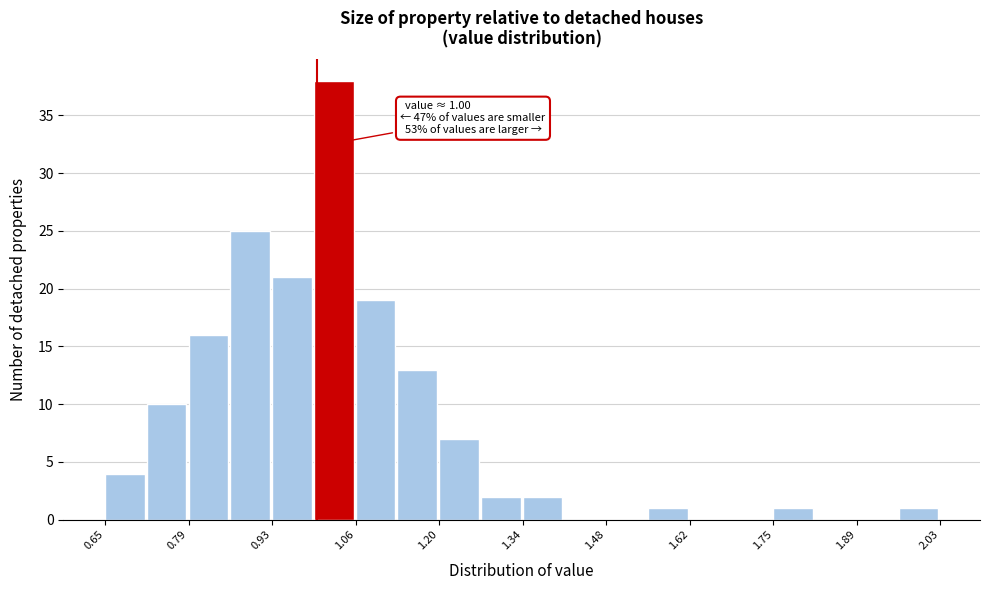

Read against the x-axis, roughly where is the centre of the tallest bar?

1.02